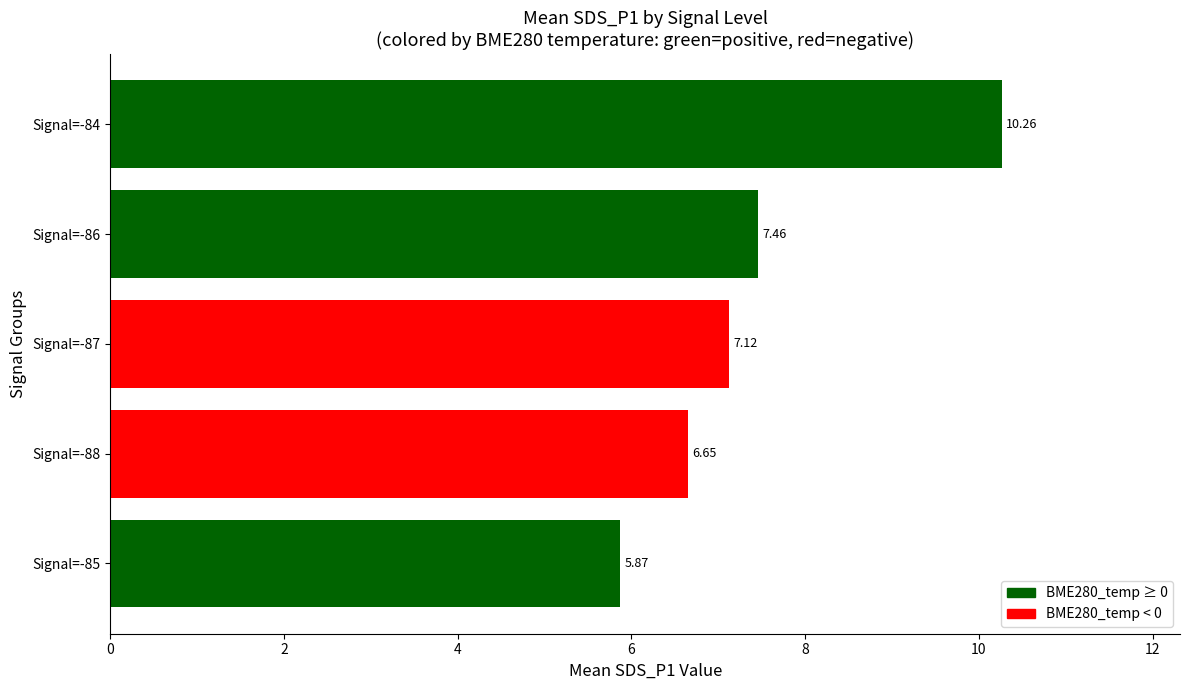

Rank the categories by value from highest to lowest.

Signal=-84, Signal=-86, Signal=-87, Signal=-88, Signal=-85